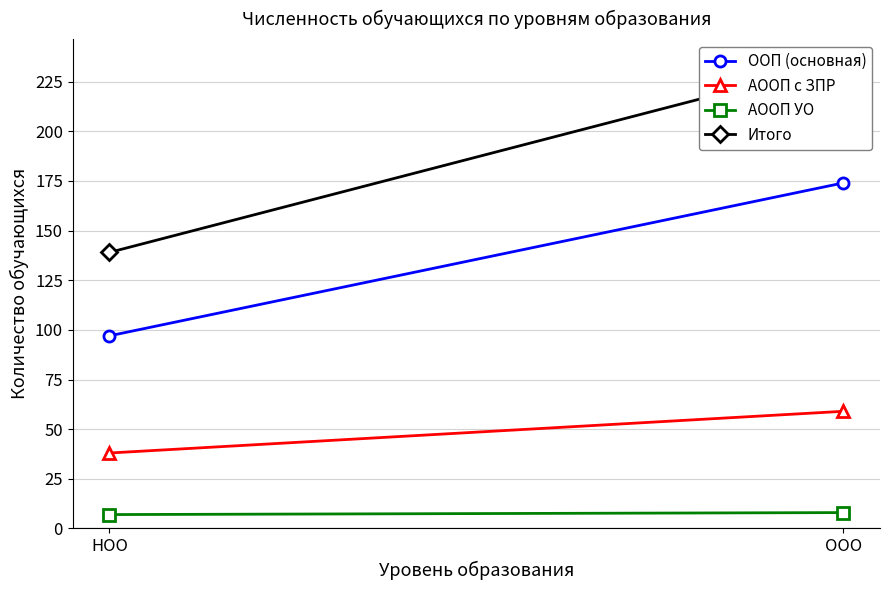

What is the difference between the АООП УО values at ООО and НОО?

1